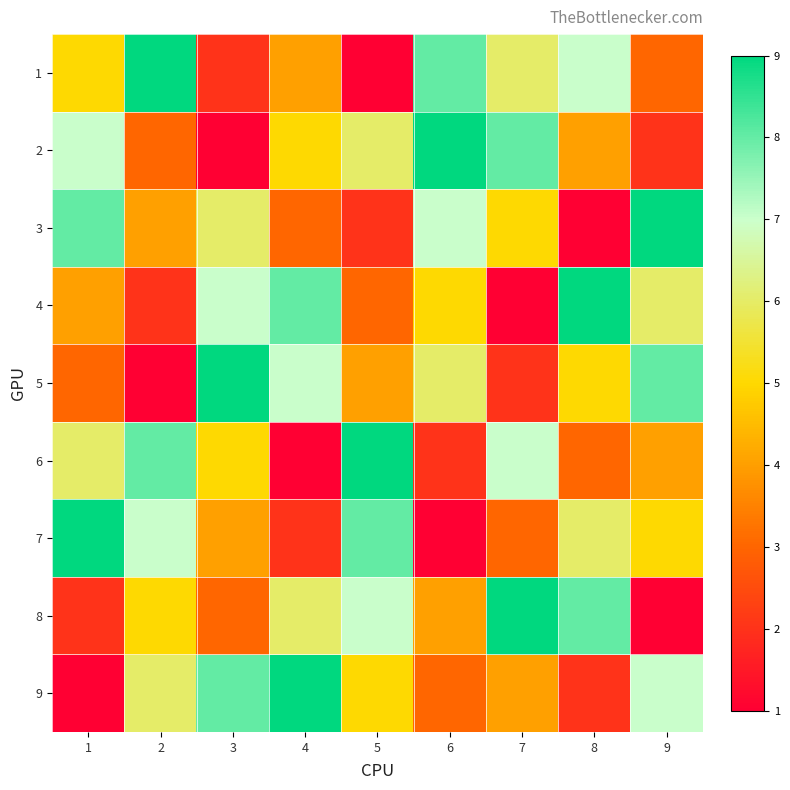

Which label corresponds to the largest value in the chart?

4